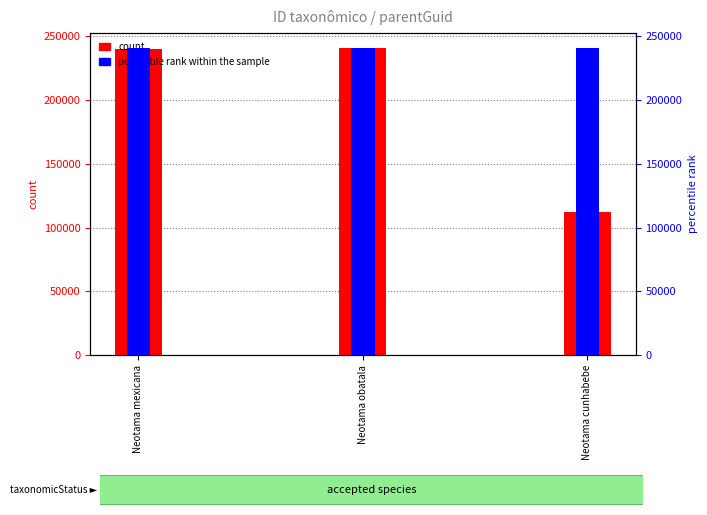

Where is percentile rank within the sample nearest to the value 240522?

Neotama mexicana